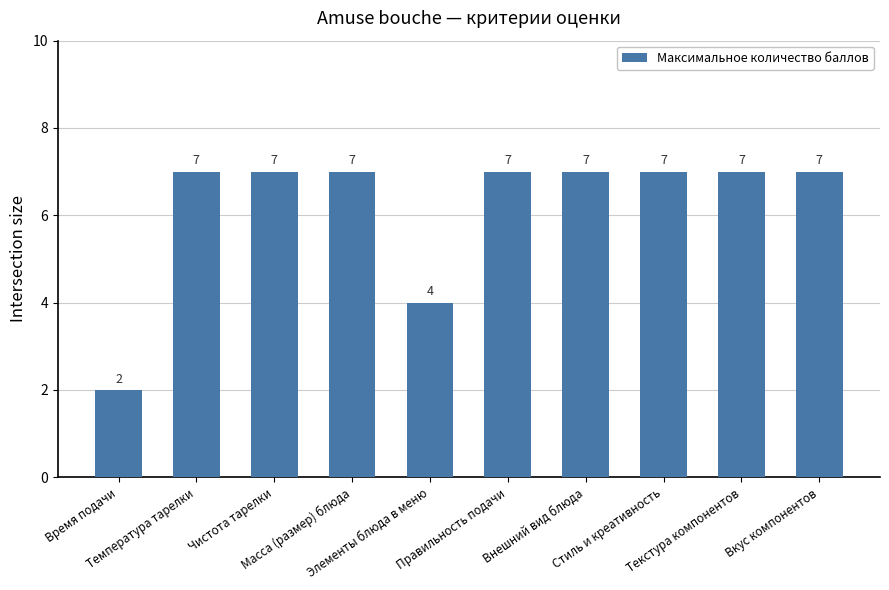

Reading left to right, what are all the values shown in this chart?

Время подачи=2	Температура тарелки=7	Чистота тарелки=7	Масса (размер) блюда=7	Элементы блюда в меню=4	Правильность подачи=7	Внешний вид блюда=7	Стиль и креативность=7	Текстура компонентов=7	Вкус компонентов=7